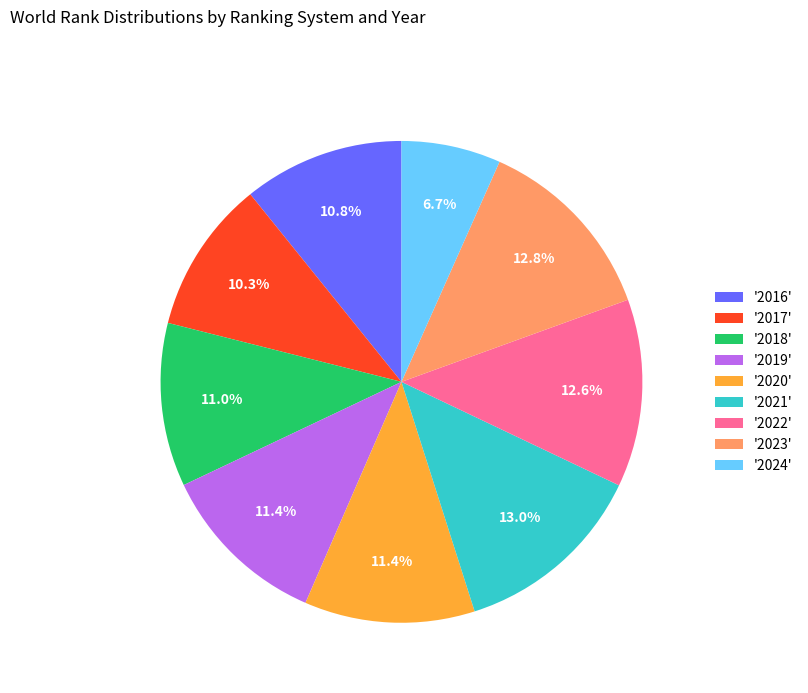

Which category has the smallest portion of the pie?

'2024'